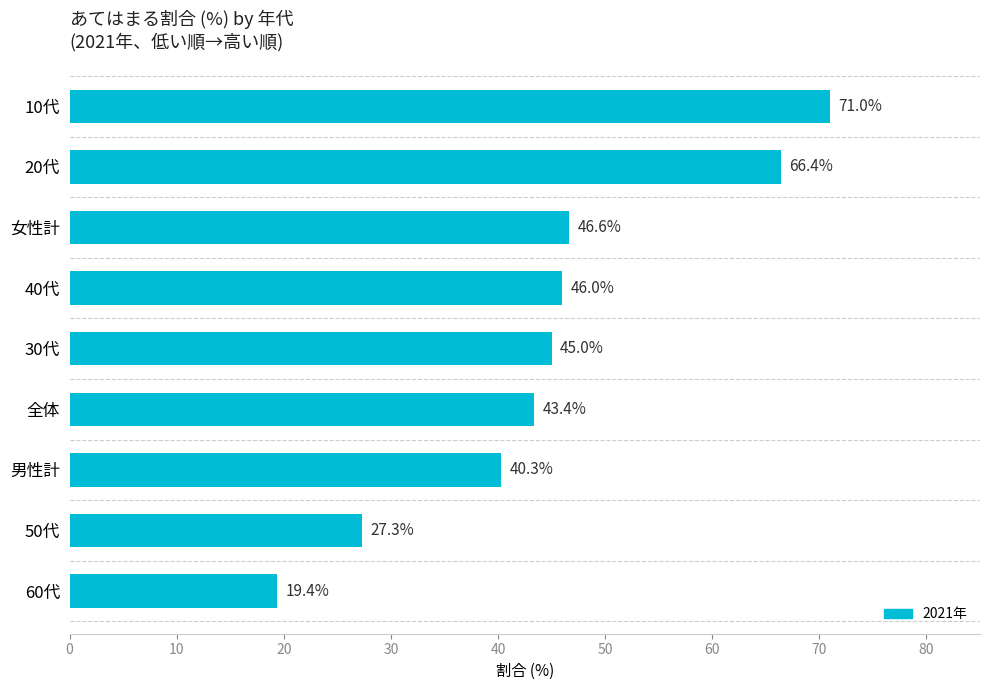

Reading bottom to top, list all the values displayed in this chart.

19.4	27.3	40.3	43.4	45.0	46.0	46.6	66.4	71.0